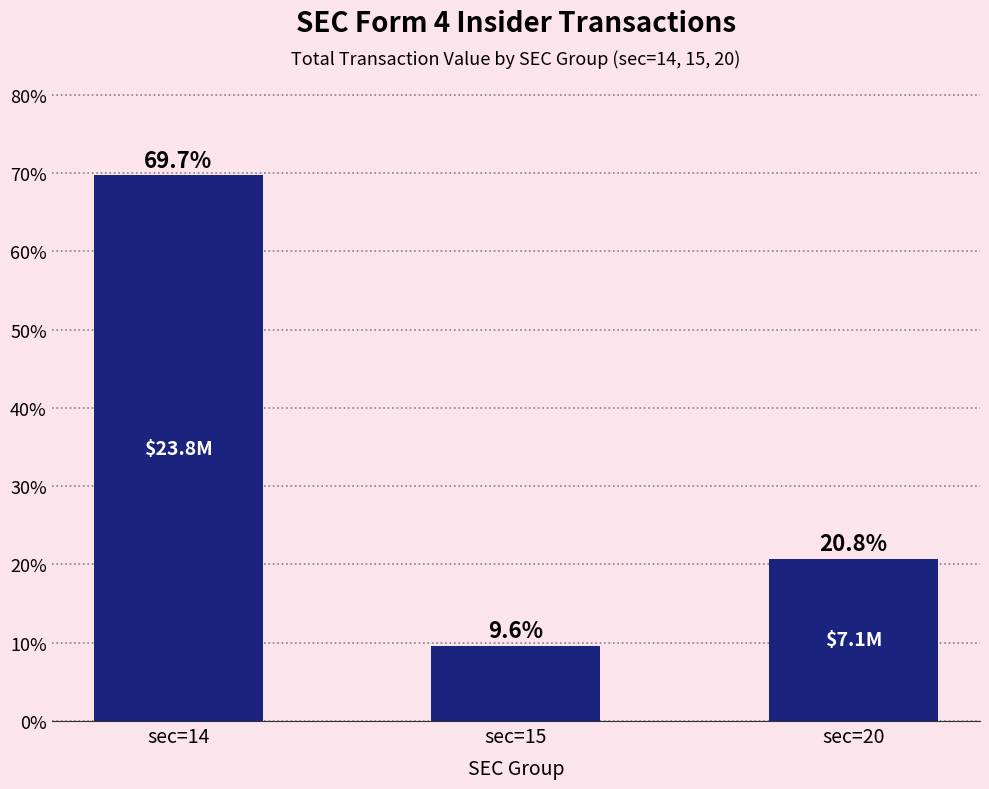

How many values exceed 20?

2